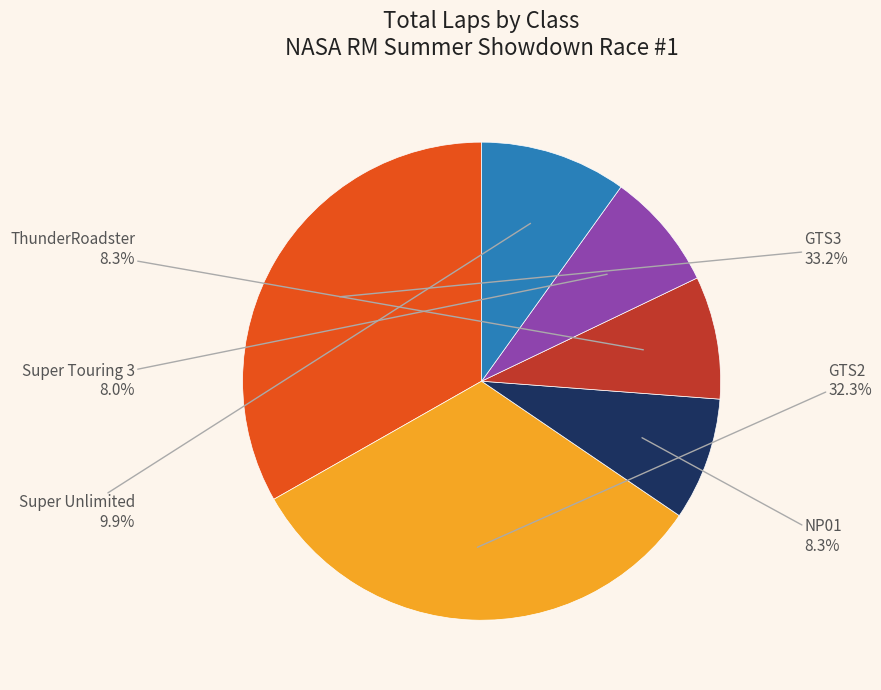

Which slice is the largest?

GTS3